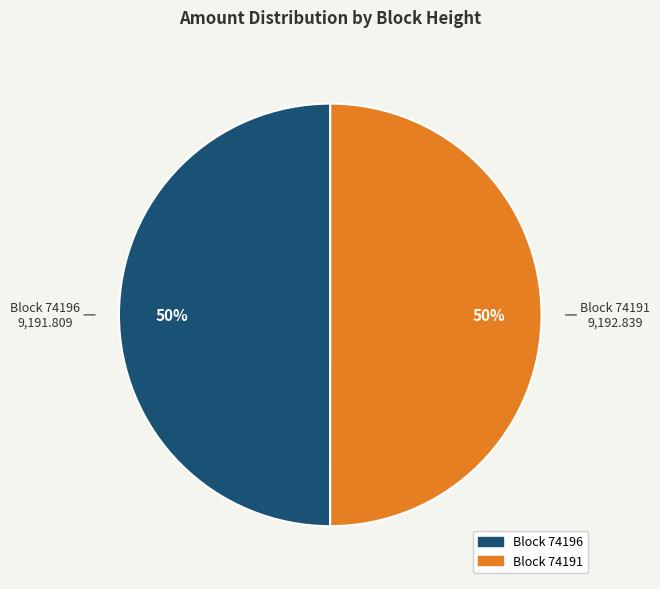

To the nearest percent, what is the average slice percentage?

50%